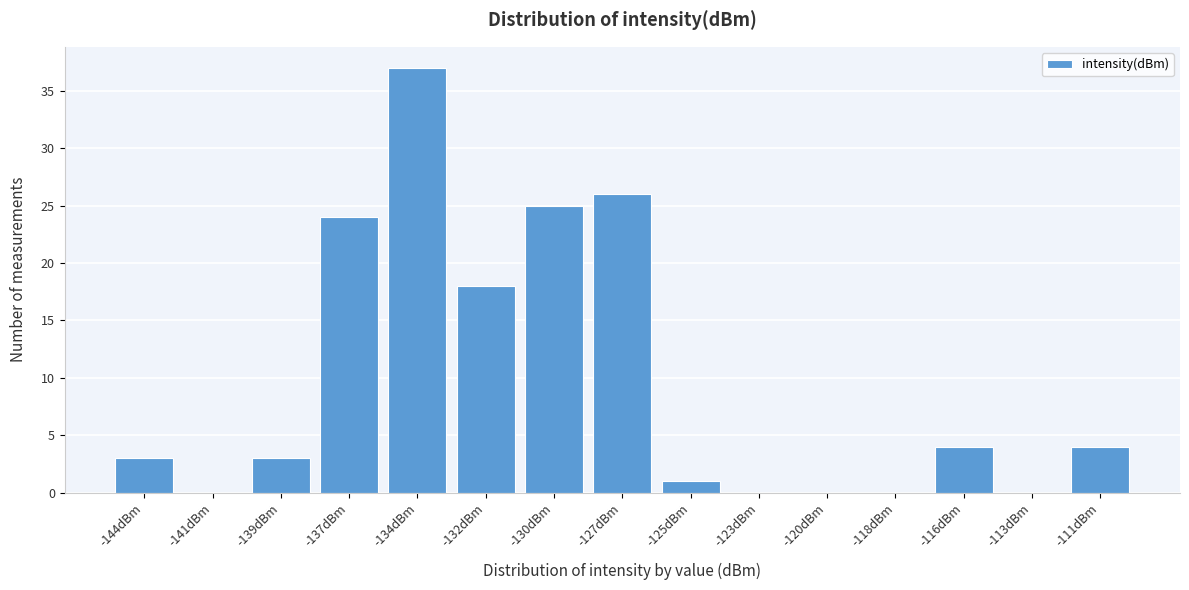

Reading left to right, what are all the values shown in this chart?

-144dBm=3	-141dBm=0	-139dBm=3	-137dBm=24	-134dBm=37	-132dBm=18	-130dBm=25	-127dBm=26	-125dBm=1	-123dBm=0	-120dBm=0	-118dBm=0	-116dBm=4	-113dBm=0	-111dBm=4